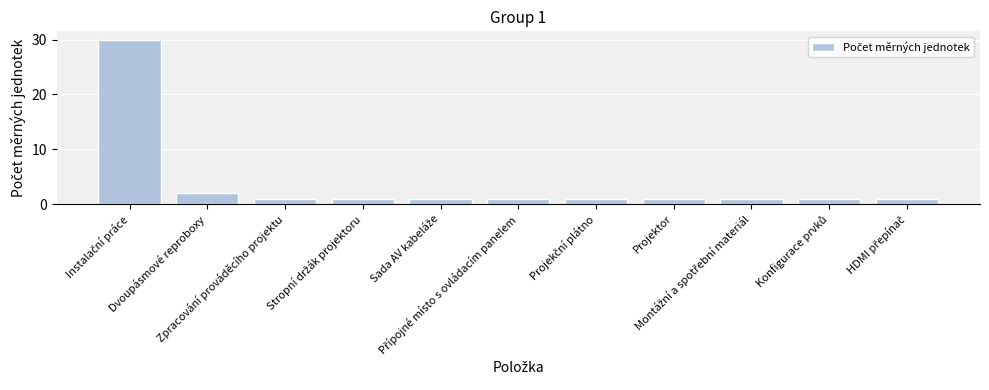

What is the value of the 3rd bar from the left?

1